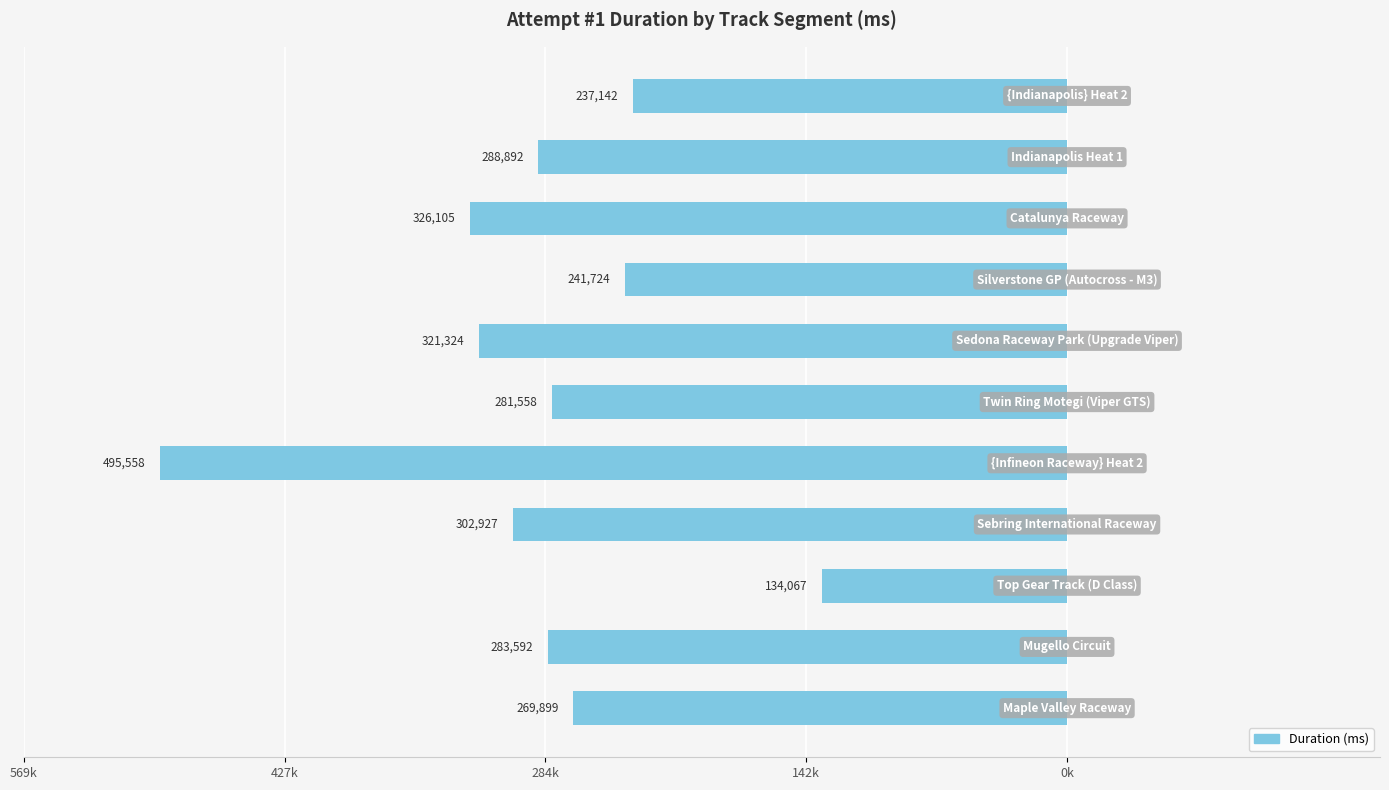

Does the chart contain any negative values?

Yes